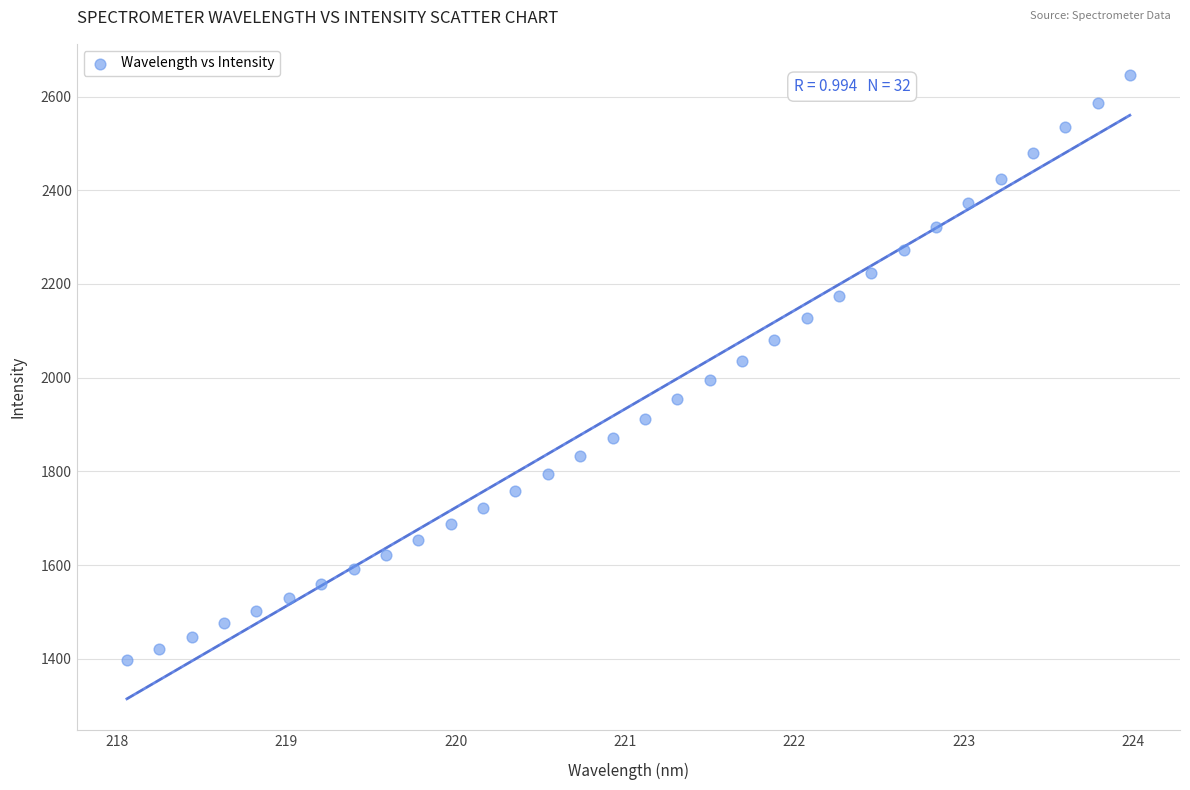

What is the range of Y values (max minus min)?

1249.4